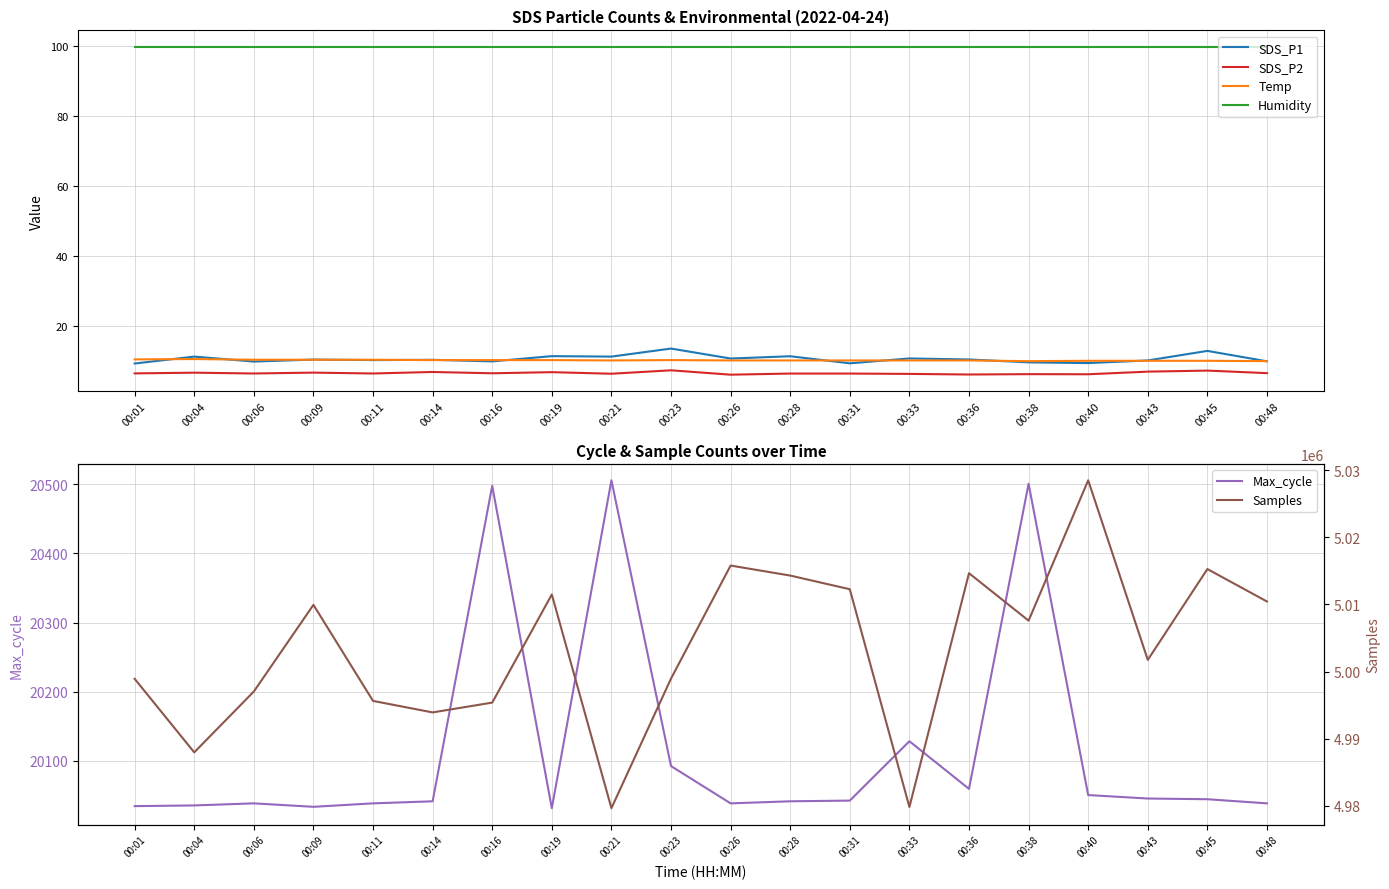

Is this an area chart (filled region under the line)?

No